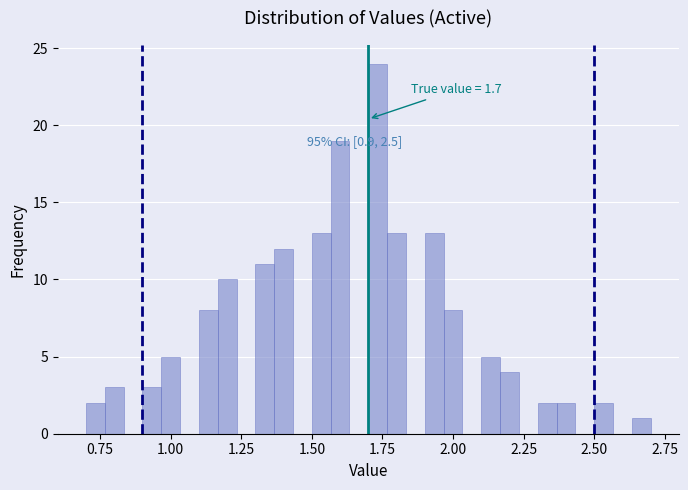

Read against the x-axis, roughly where is the centre of the tallest bar?

1.75